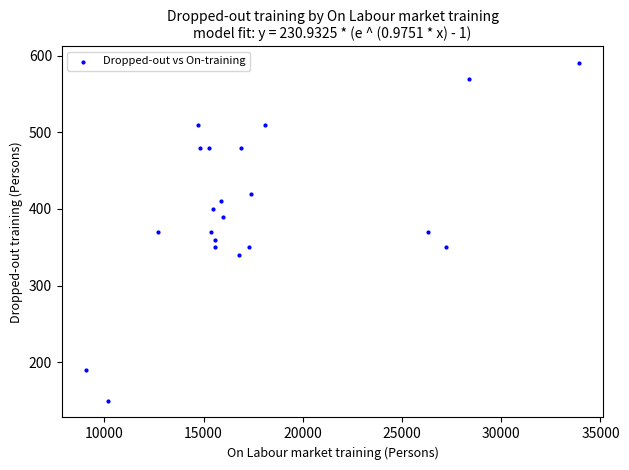

What is the range of X values (max minus min)?

24800